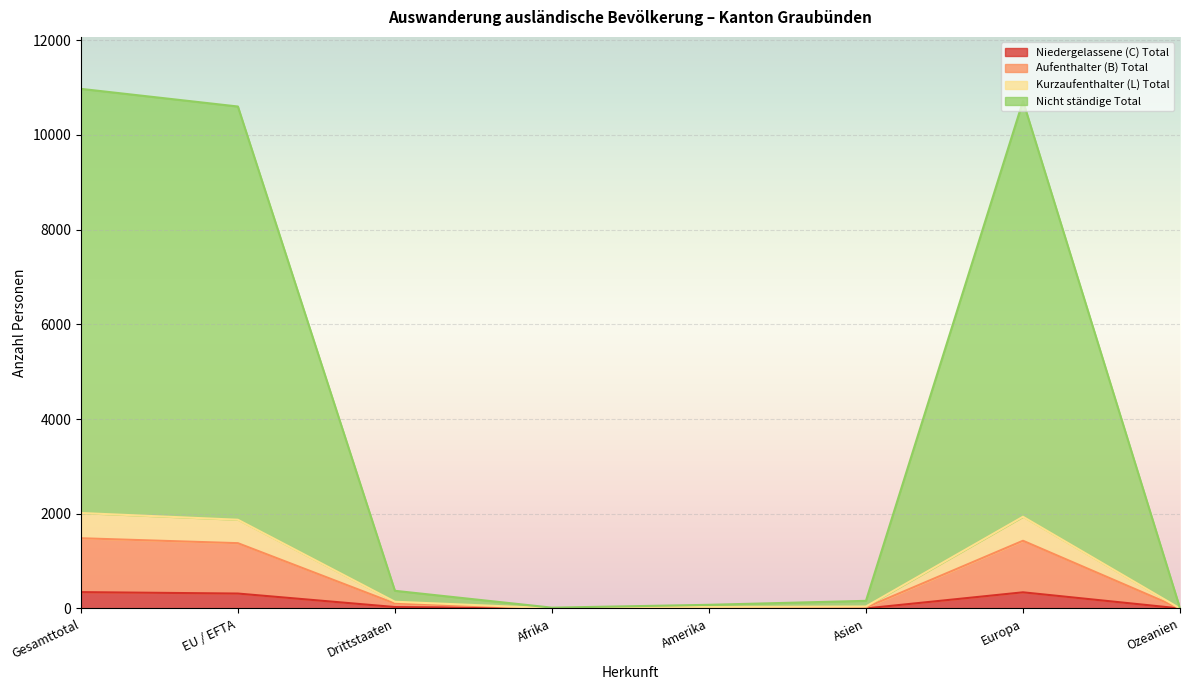

Where does the Nicht ständige Total series first go above 373?

Gesamttotal